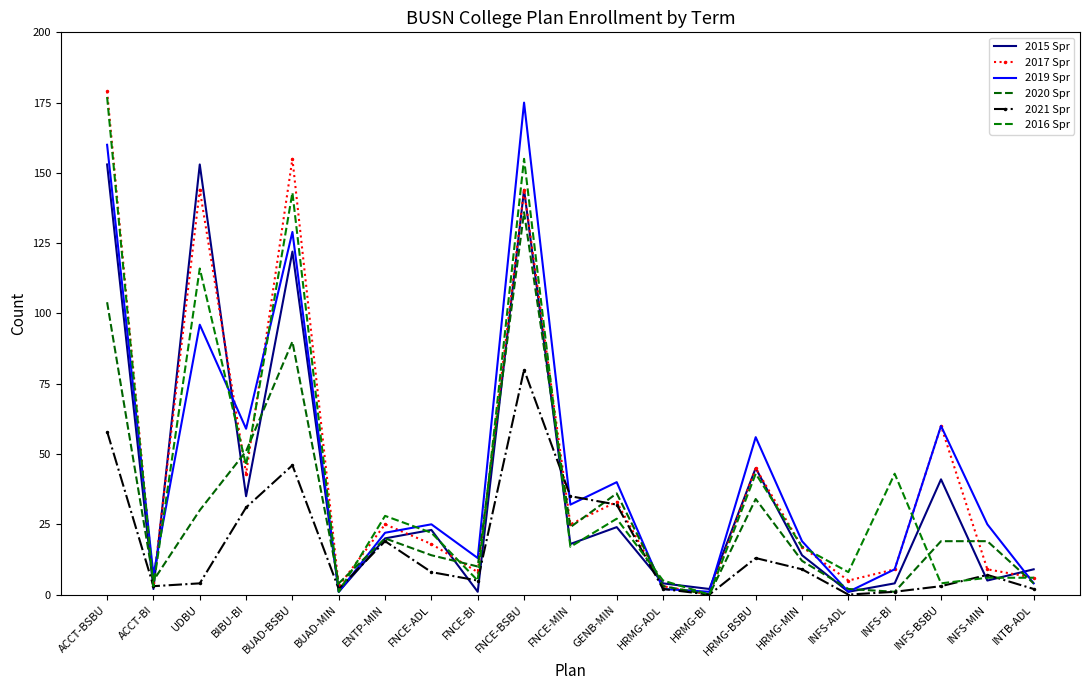

Where do 2017 Spr and 2015 Spr first cross each other?

ACCT-BI and UDBU